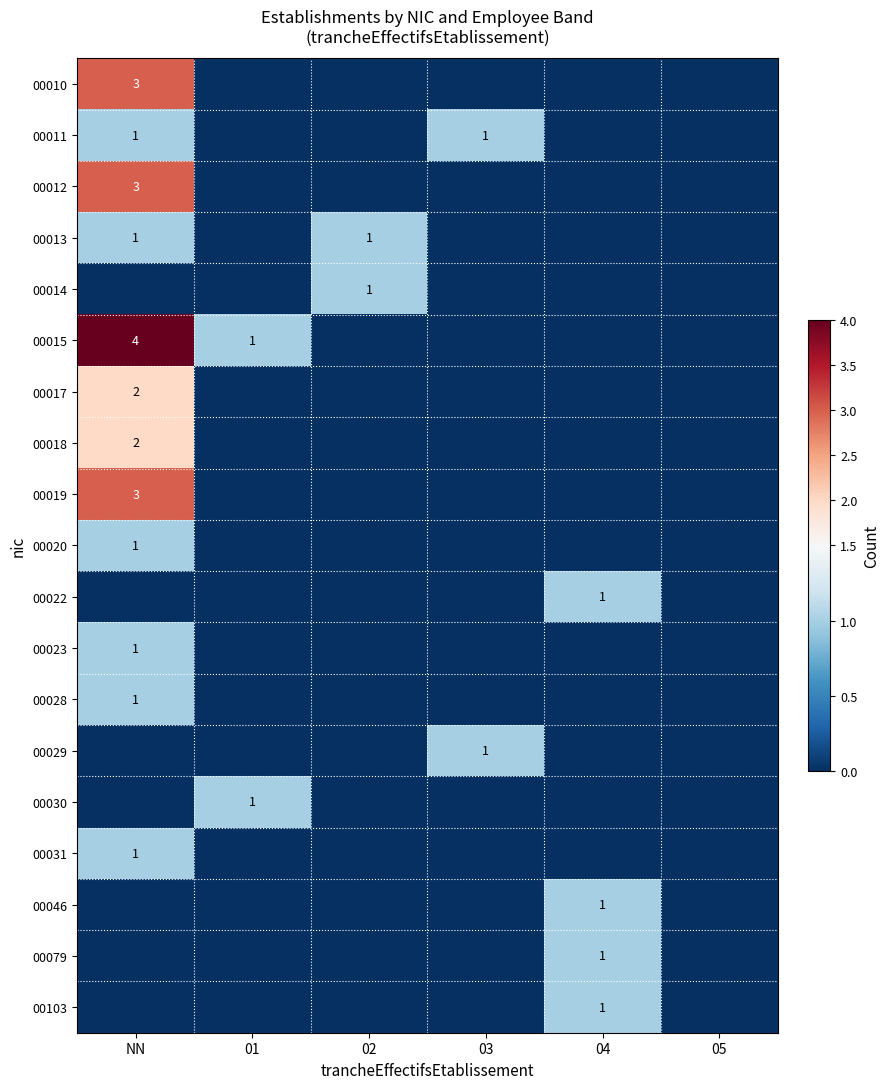

What is the highest value of the 00103 series?

1